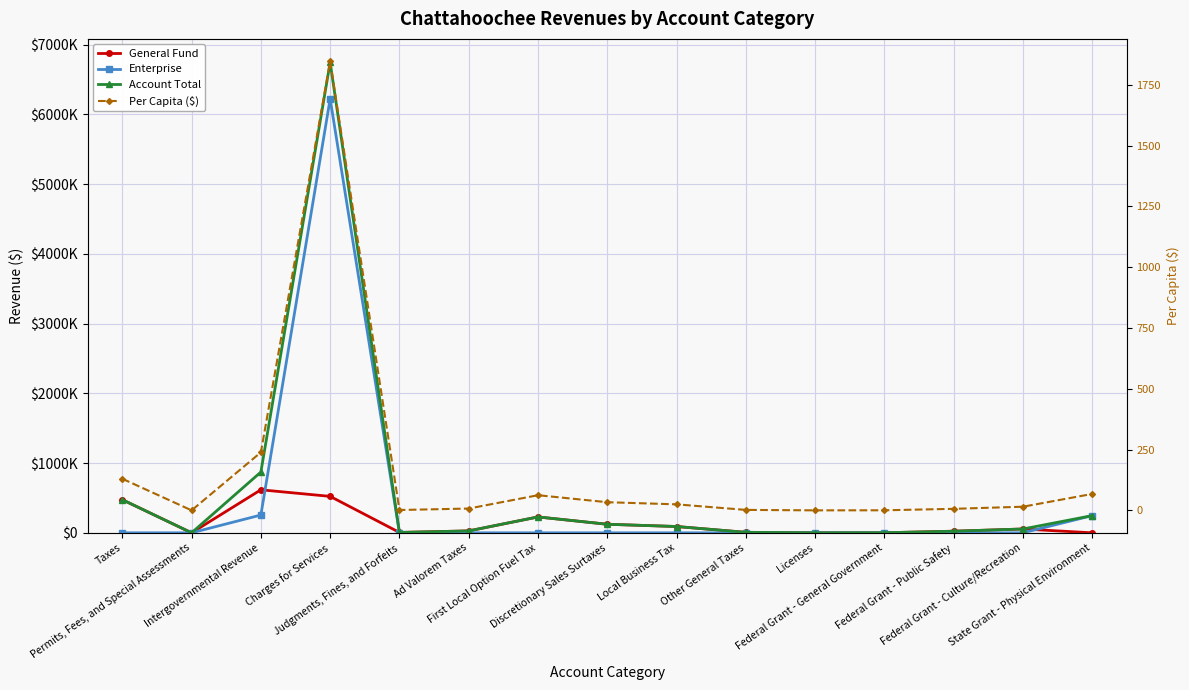

Between Federal Grant - Culture/Recreation and Licenses, which is larger?

Federal Grant - Culture/Recreation